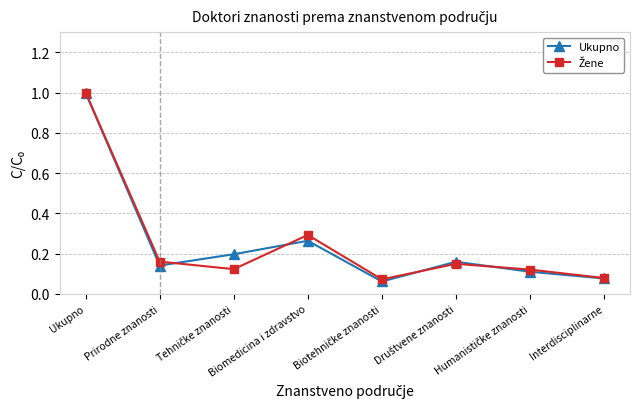

At which category does Ukupno reach its first local valley?

Prirodne znanosti